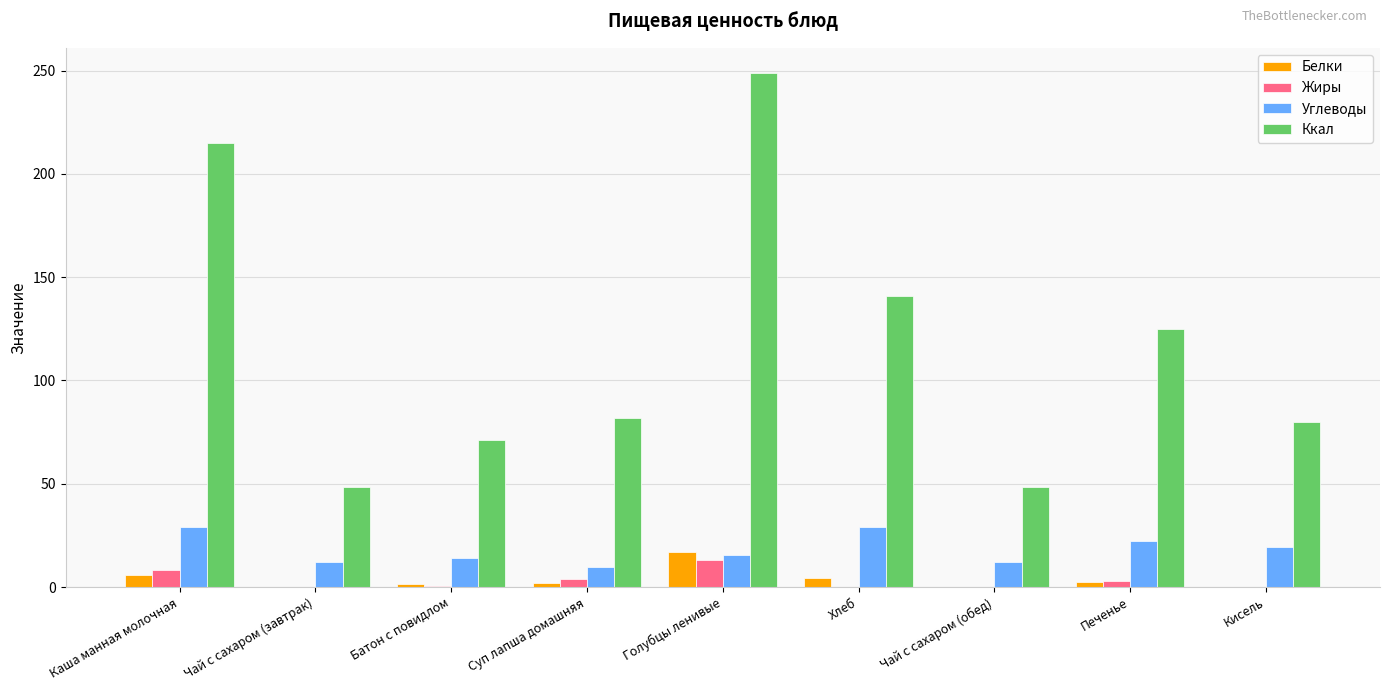

Is the value of Белки at Каша манная молочная greater than the value of Углеводы at Суп лапша домашняя?

No